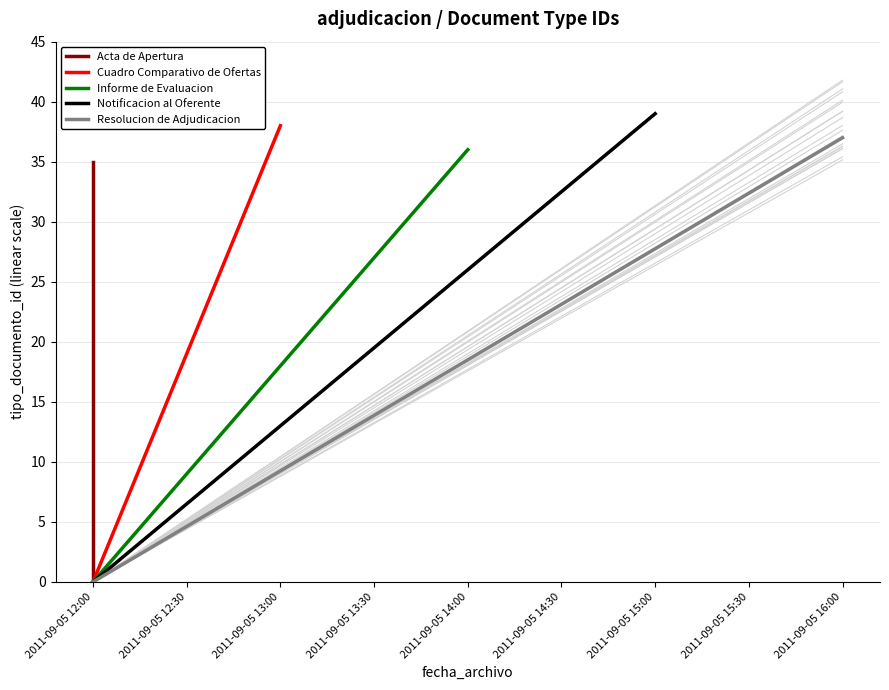

The value of Informe de Evaluacion at 2011-09-05 12:00 is 16. True or false?

False